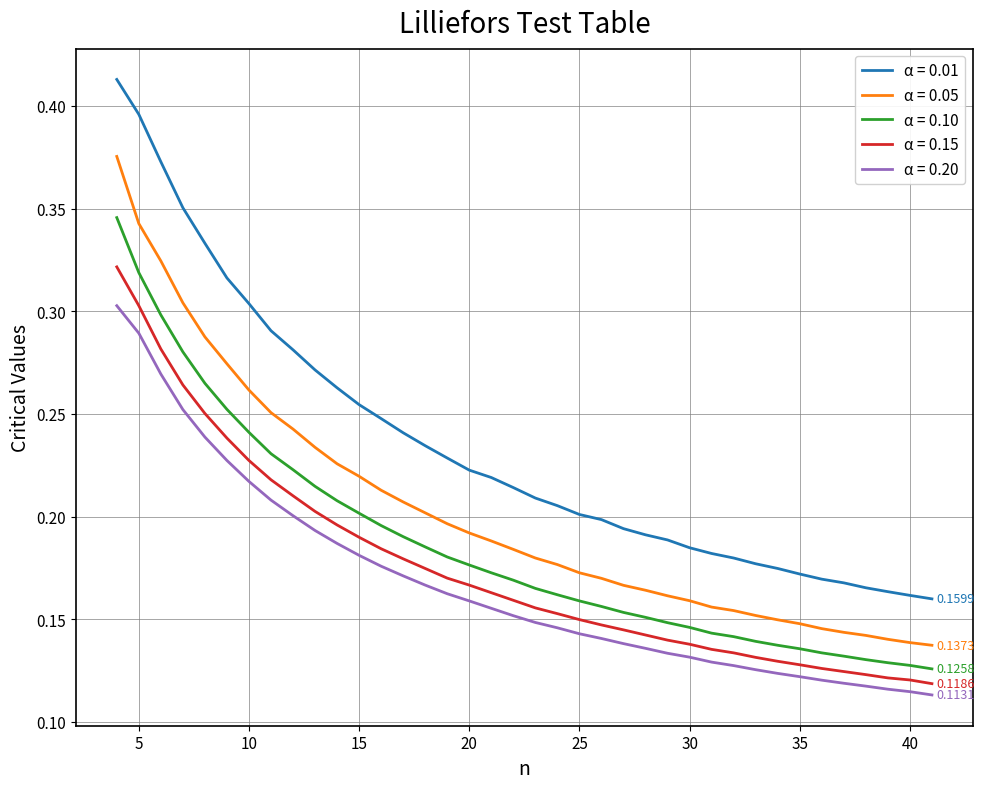

Which series has the largest total across all categories?

α = 0.01